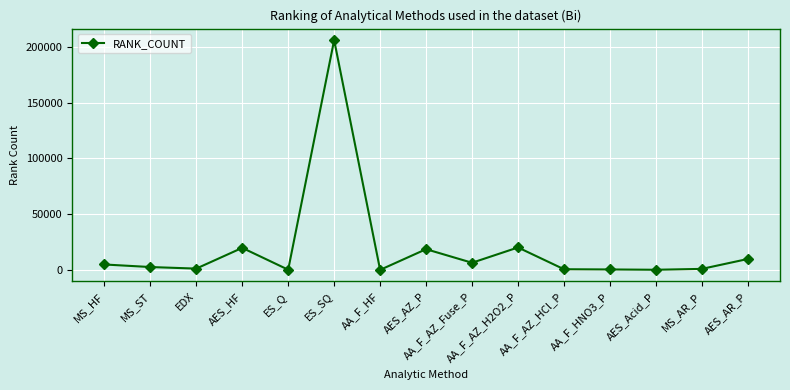

True or false: the data has more than 1 interior local peaks.

True